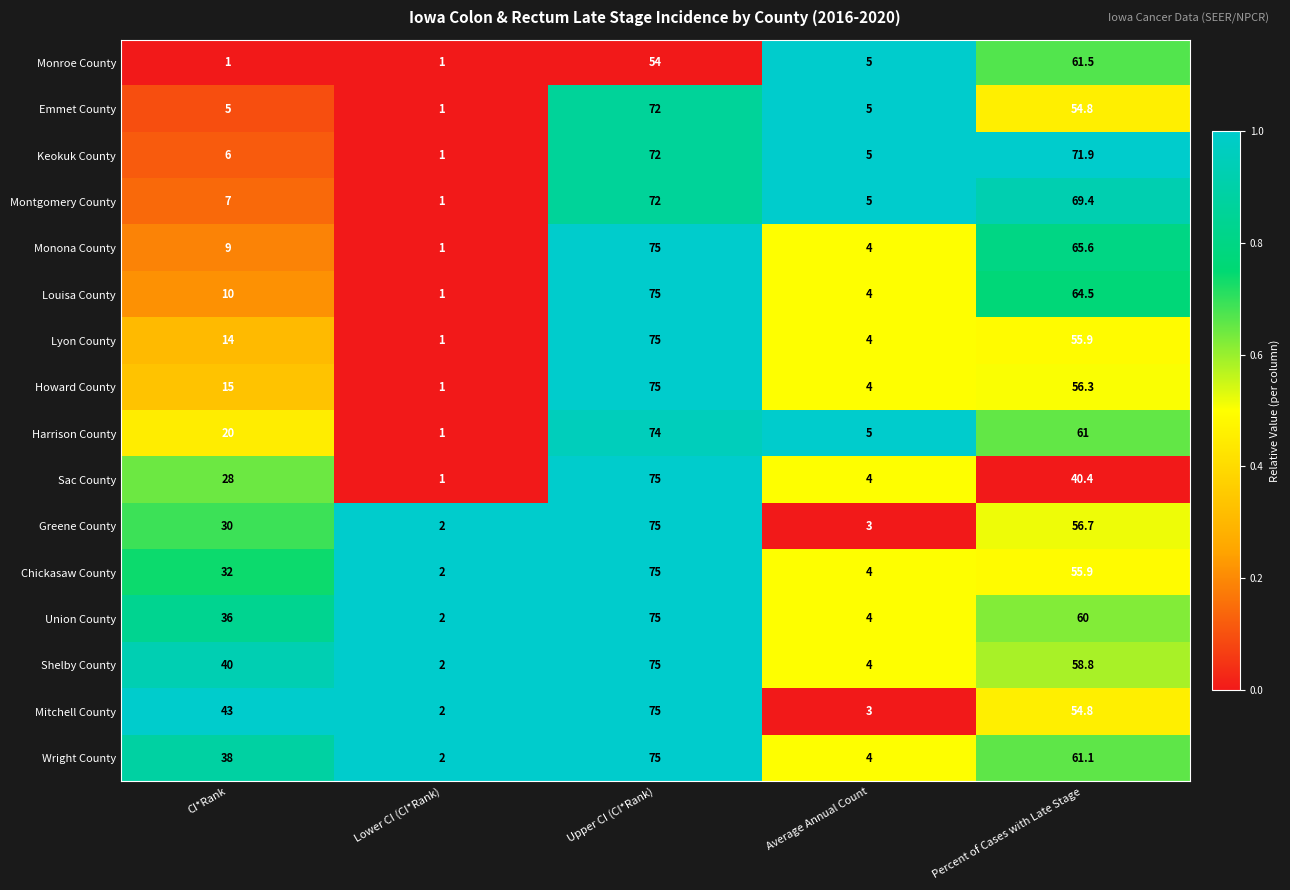

What is the spread (max minus min) of values at Lower CI (CI*Rank)?

1.0